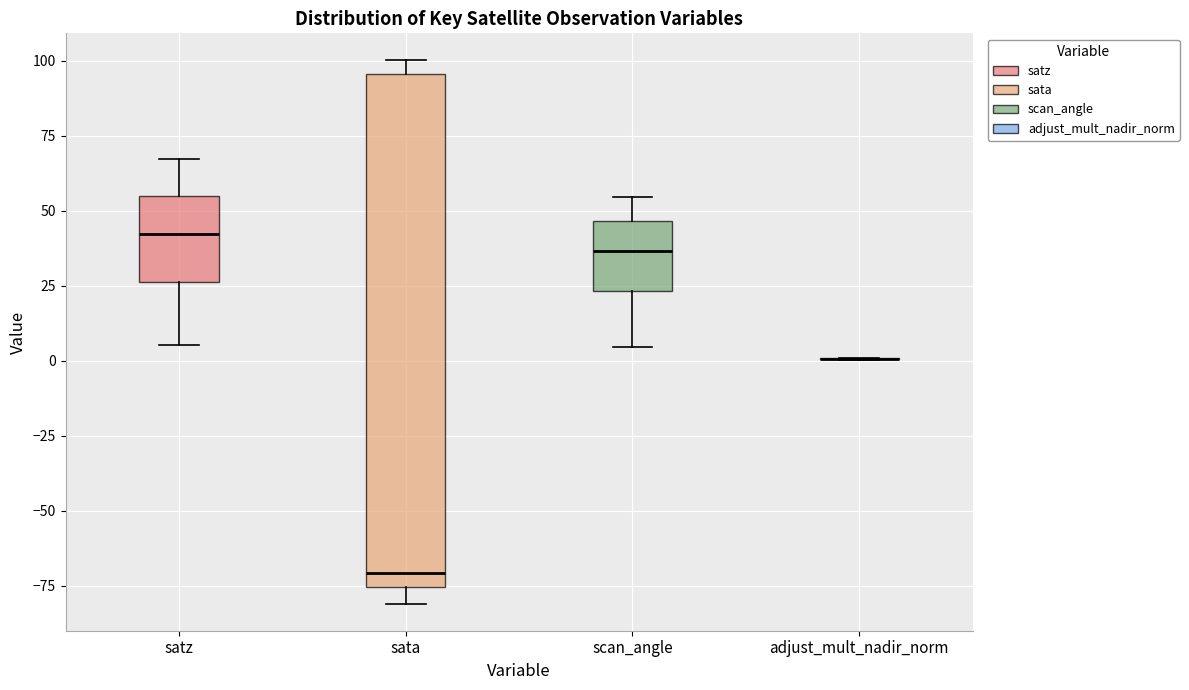

Reading left to right, transcribe this box plot: for each box, give where its median line is, the range the box spans, and where its two whiskers end, as read against the y-axis. The values are not printed on the chart, so give them approximately, as read against the axis.

satz: median 40, box 25 to 55, whiskers 5 to 65
sata: median -70, box -75 to 95, whiskers -80 to 100
scan_angle: median 35, box 25 to 45, whiskers 5 to 55
adjust_mult_nadir_norm: box collapsed to a line at 0, whiskers 0 to 0